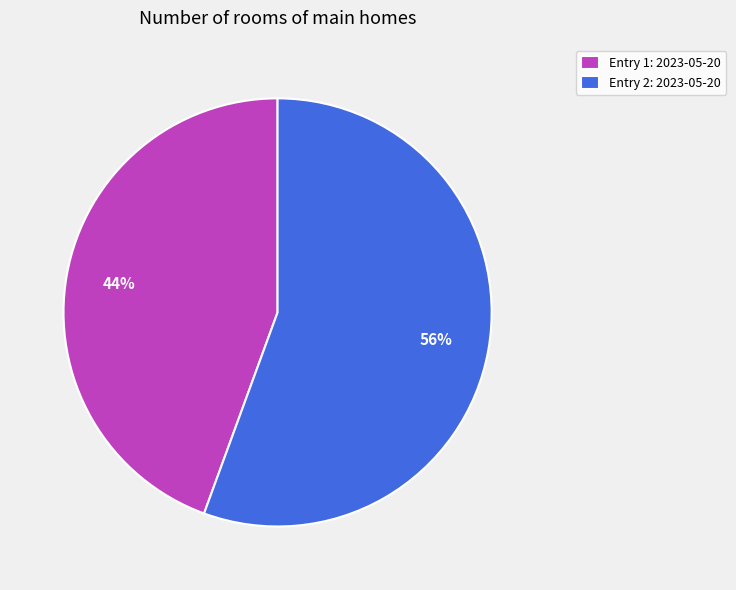

Rank the categories by value from lowest to highest.

Entry 1: 2023-05-20, Entry 2: 2023-05-20